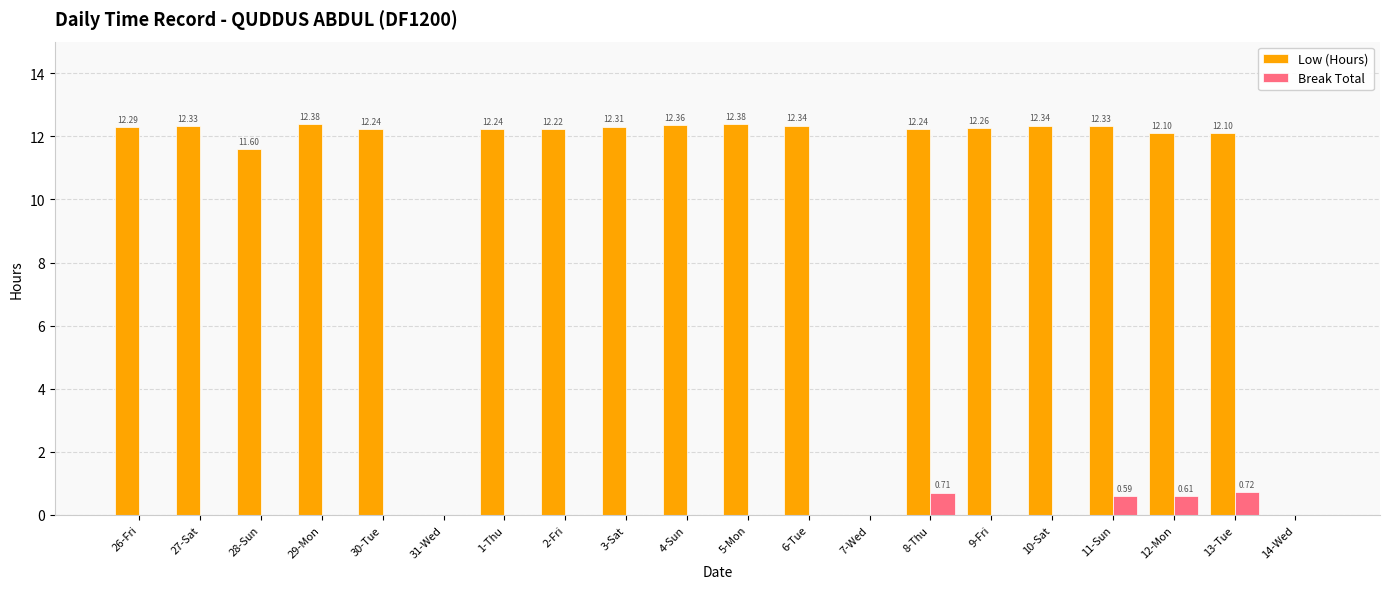

Are the bars grouped side by side (vs. stacked)?

Yes